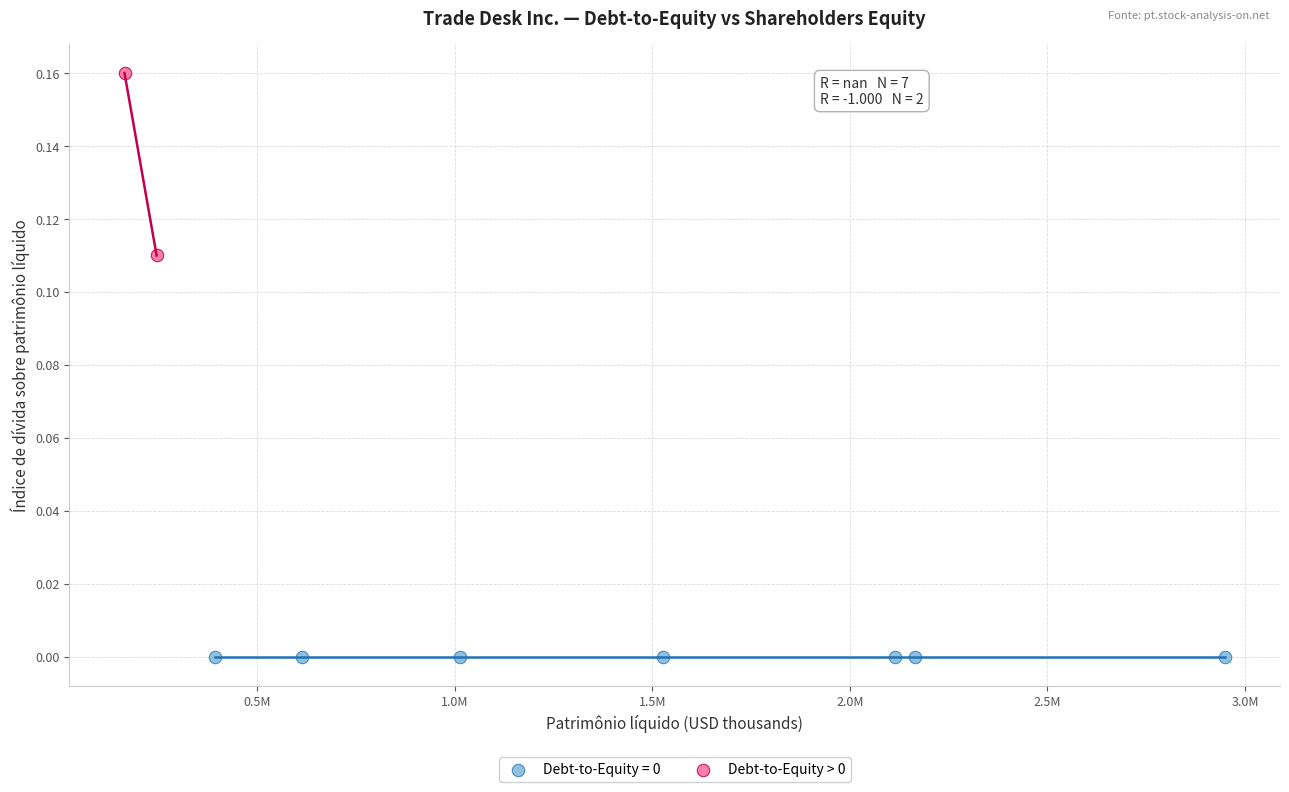

What are all the series names shown in the legend?

Debt-to-Equity = 0, Debt-to-Equity > 0